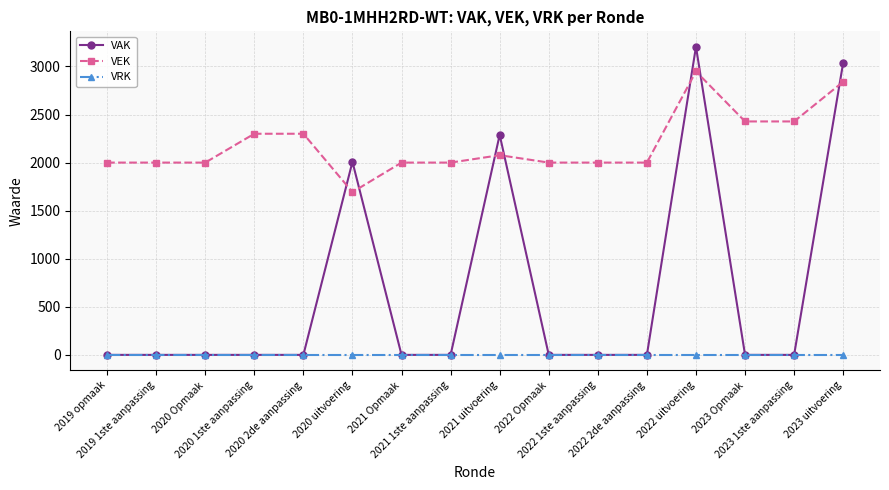

How many data points in VAK are above 0?

4